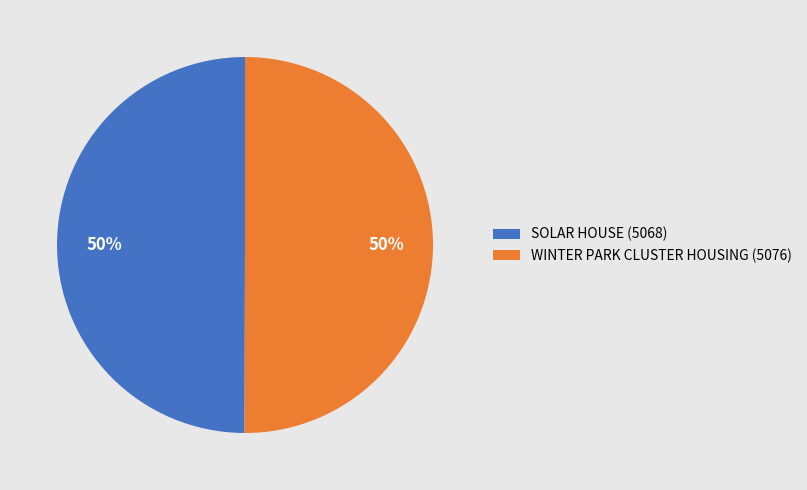

To the nearest percent, what is the combined percentage of SOLAR HOUSE (5068) and WINTER PARK CLUSTER HOUSING (5076)?

100%